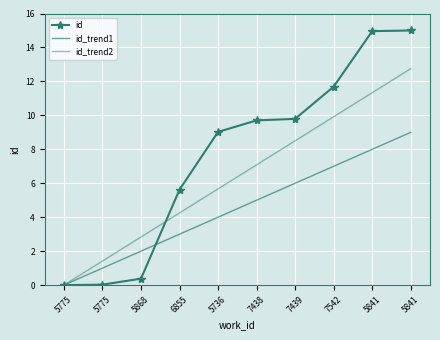

The id_trend2 series shows 5.9 at 7439. True or false?

False